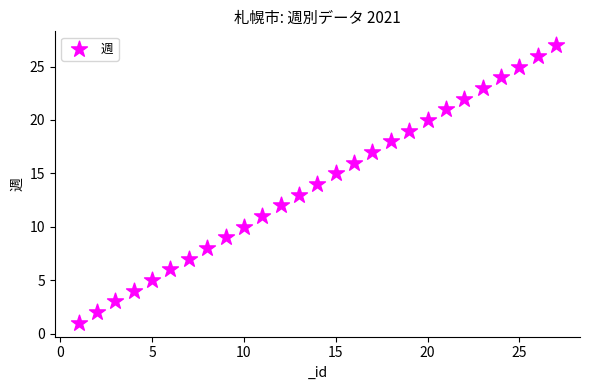

What is the range of Y values (max minus min)?

26